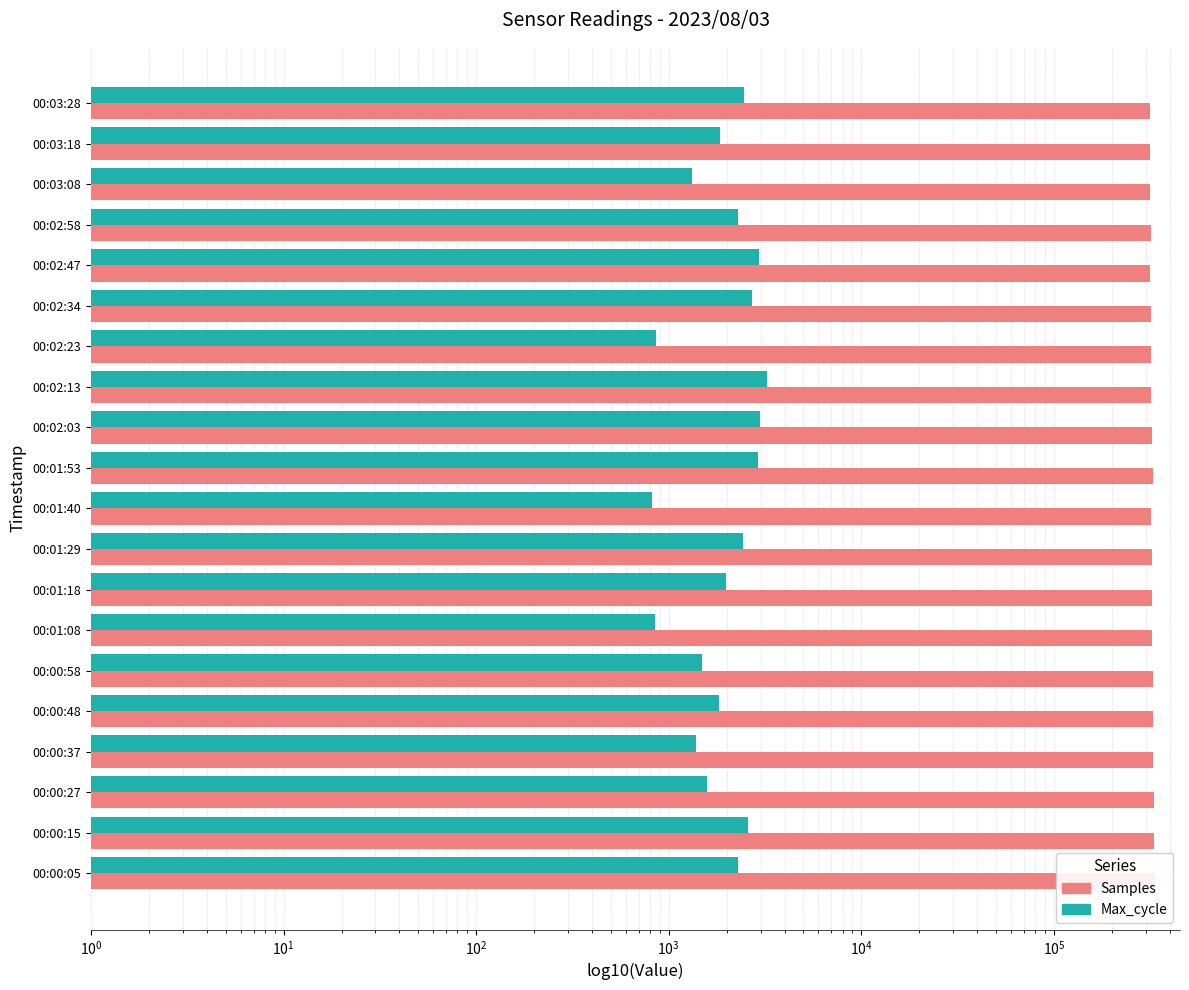

Does the chart contain any negative values?

No